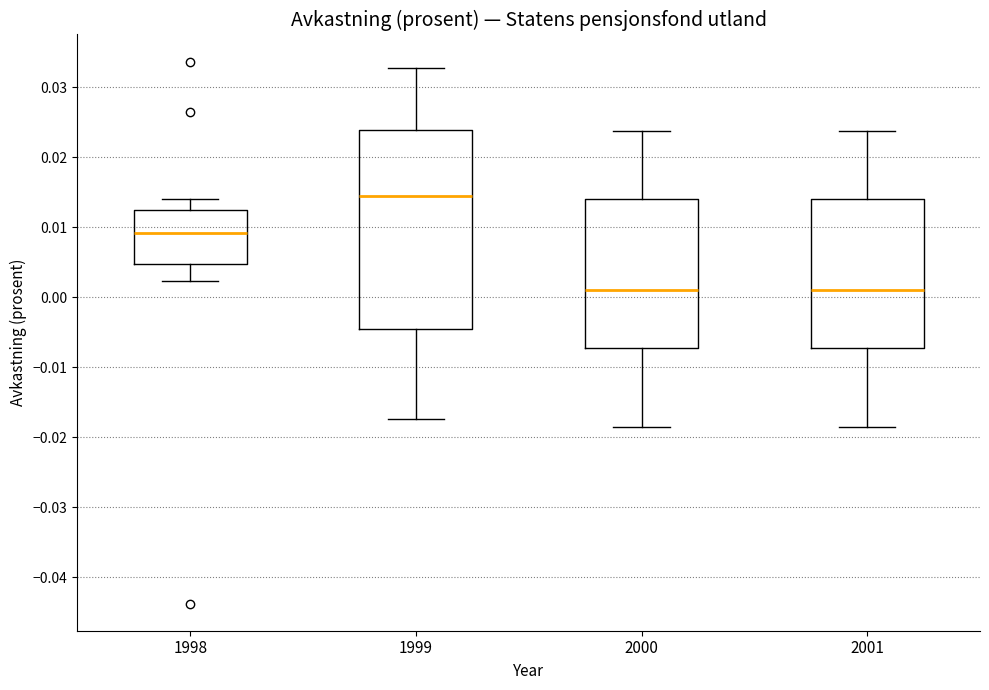

Which box is the tallest, from its lower edge to its upper edge?

1999